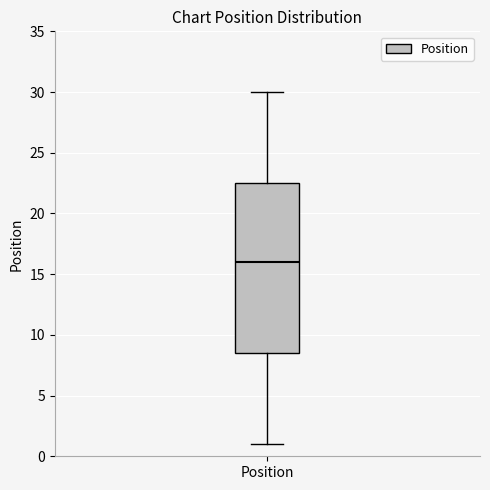

Read this box plot against the y-axis: the position of the median line, the range covered by the box, and the ends of both whiskers. The values are not printed on the chart, so give them approximately, as read against the axis.

median 16.0, box 8.5 to 22.5, whiskers 1.0 to 30.0